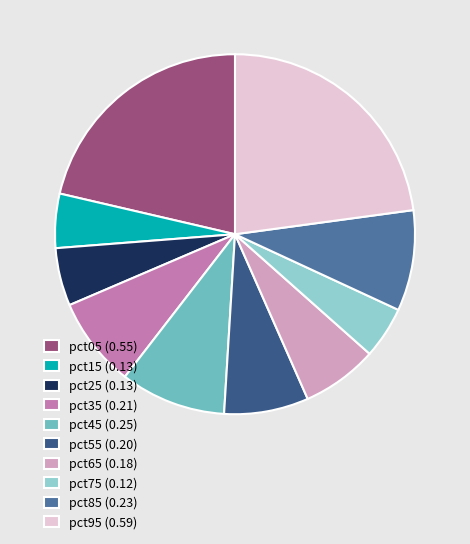

Between pct95 (0.59) and pct85 (0.23), which is larger?

pct95 (0.59)